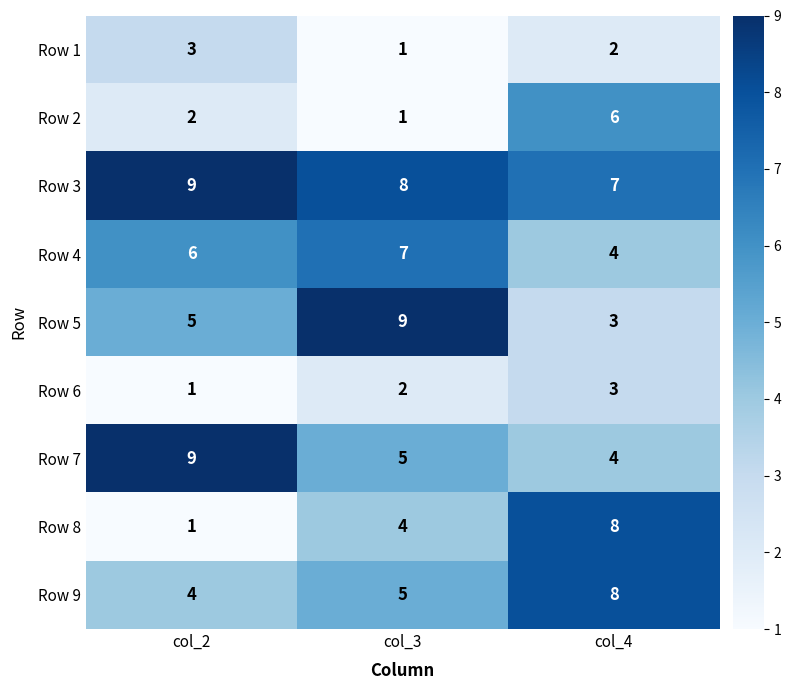

How many Row 2 values are between 1 and 6?

3